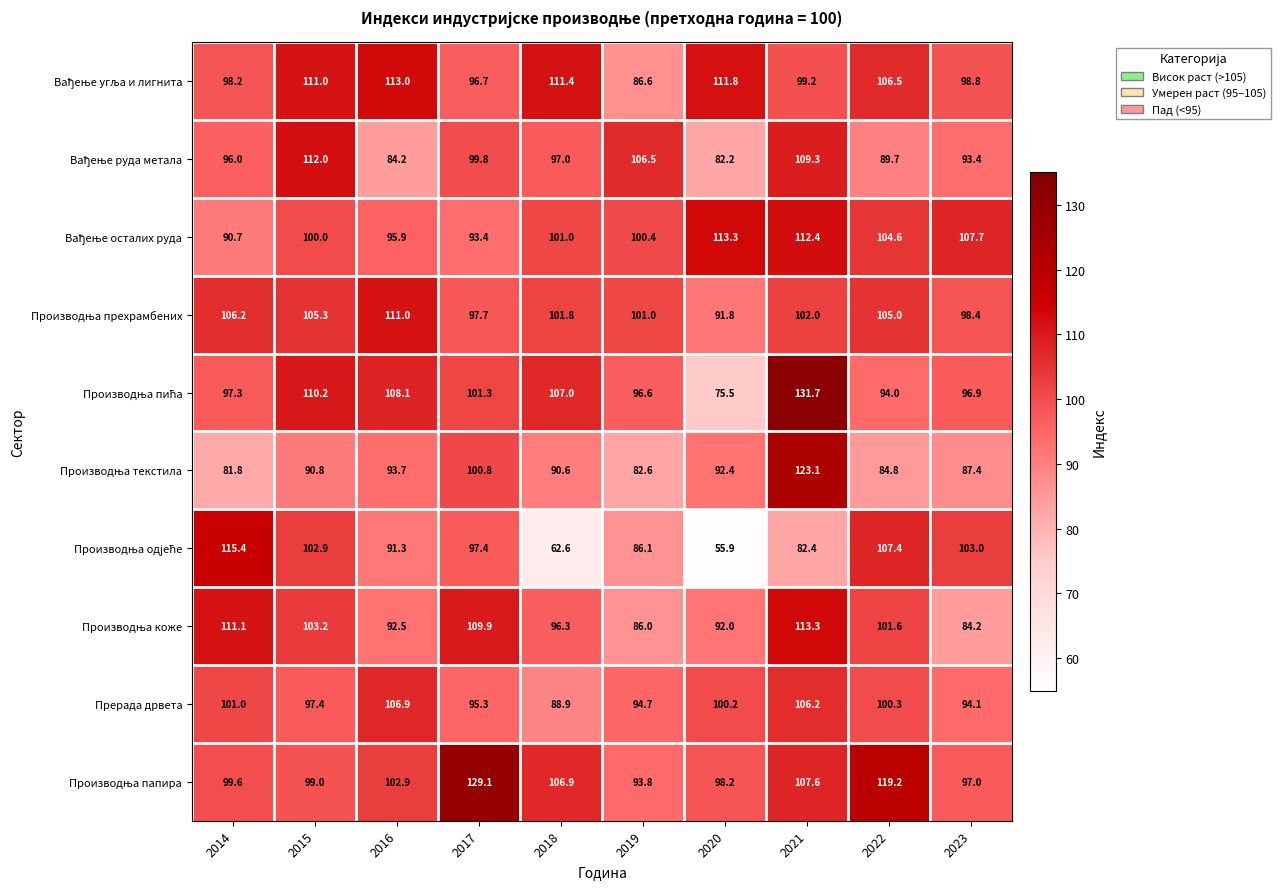

Count the number of data series in this chart.

10